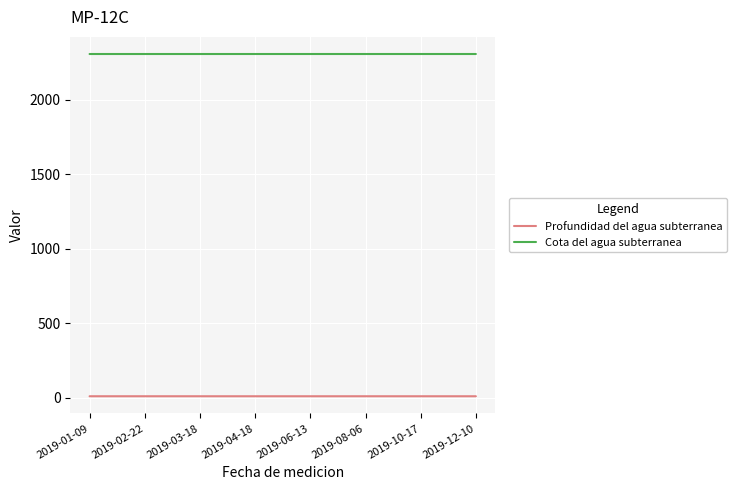

True or false: Cota del agua subterranea and Profundidad del agua subterranea intersect in this chart.

False